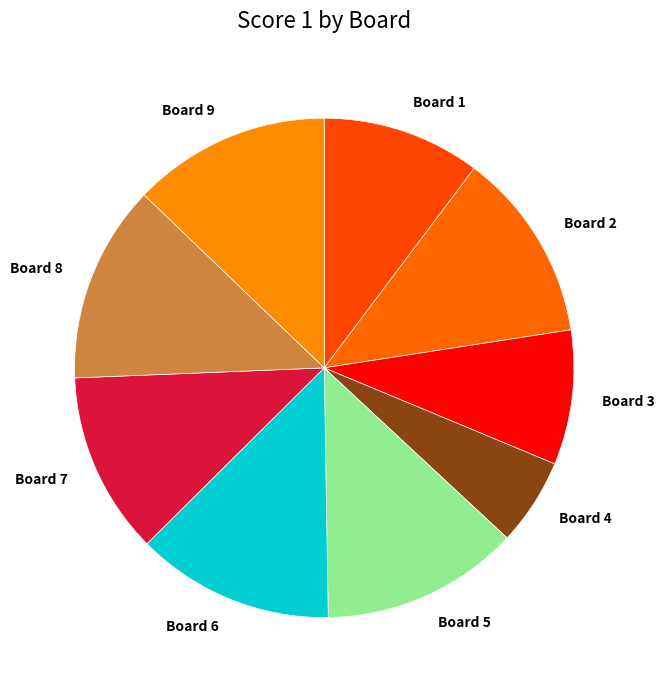

What is the smallest slice in the pie chart?

Board 4